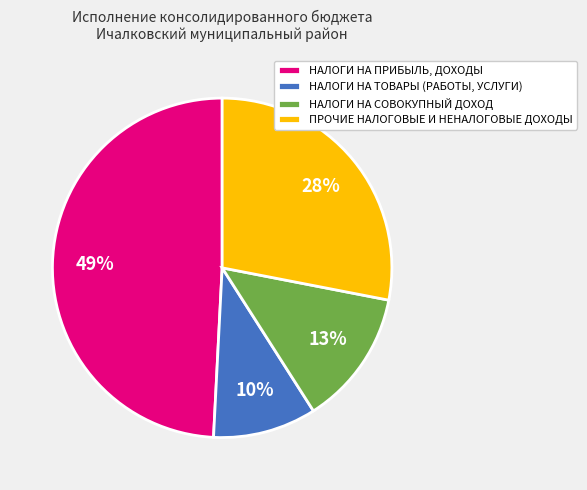

Which has a higher value, ПРОЧИЕ НАЛОГОВЫЕ И НЕНАЛОГОВЫЕ ДОХОДЫ or НАЛОГИ НА ПРИБЫЛЬ, ДОХОДЫ?

НАЛОГИ НА ПРИБЫЛЬ, ДОХОДЫ